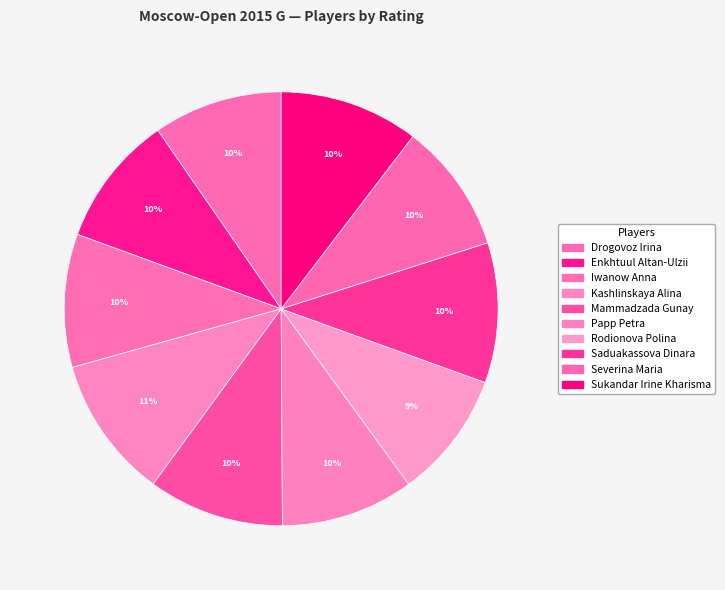

What percentage is the Papp Petra slice, to the nearest percent?

10%